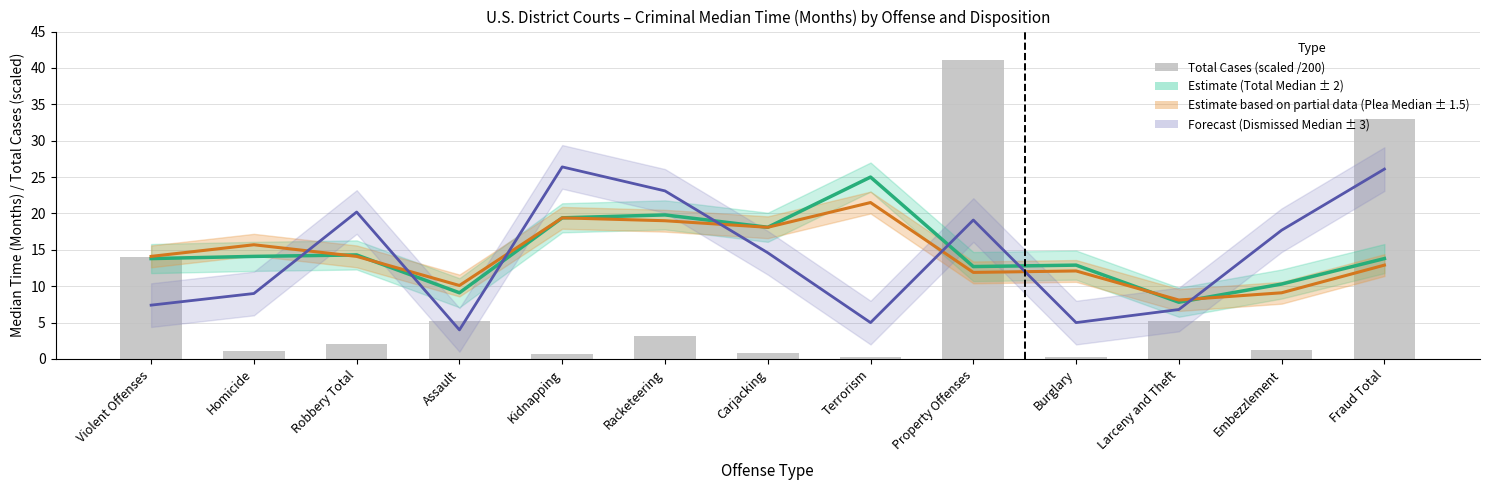

How many distinct data groups are displayed?

4